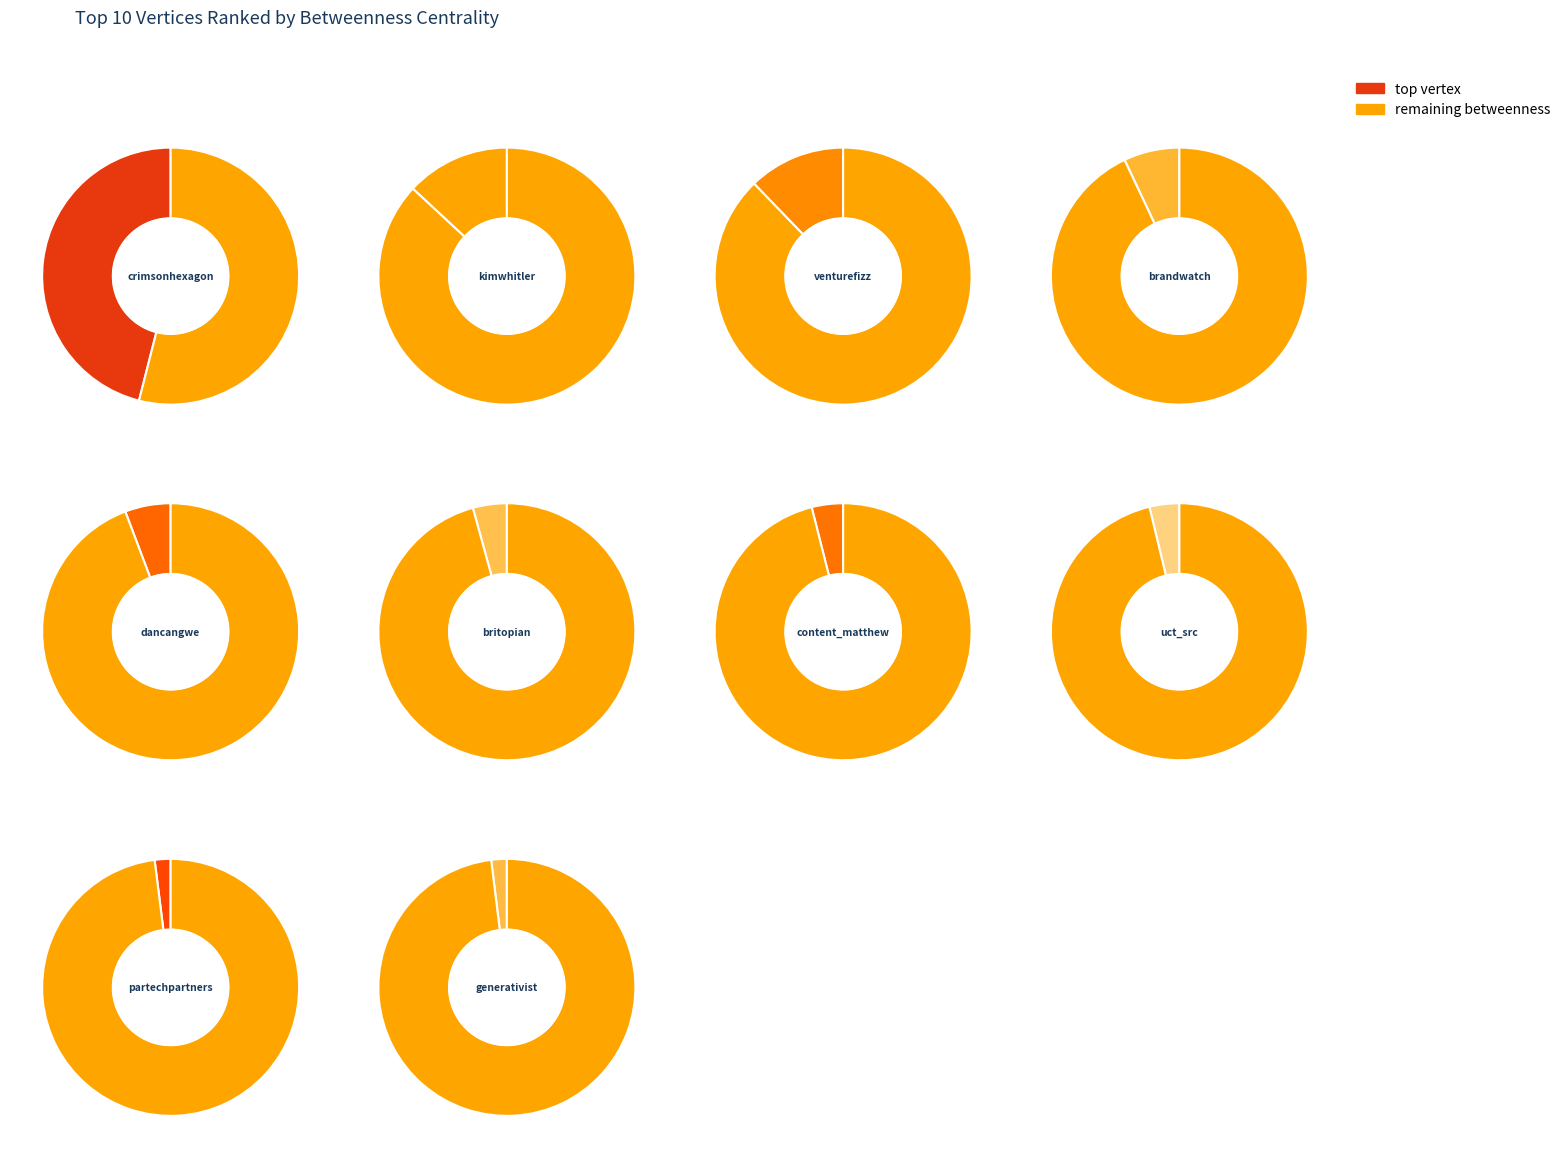

Rank the categories by value from lowest to highest.

generativist, partechpartners, uct_src, content_matthew, britopian, dancangwe, brandwatch, venturefizz, kimwhitler, crimsonhexagon